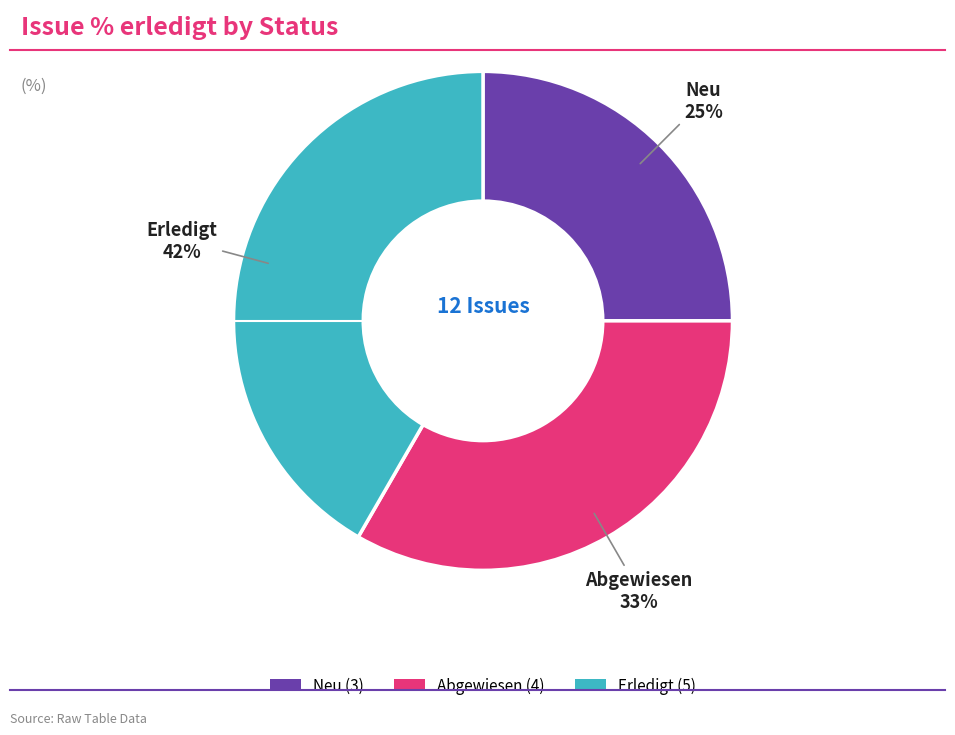

Does any single category account for the majority?

No